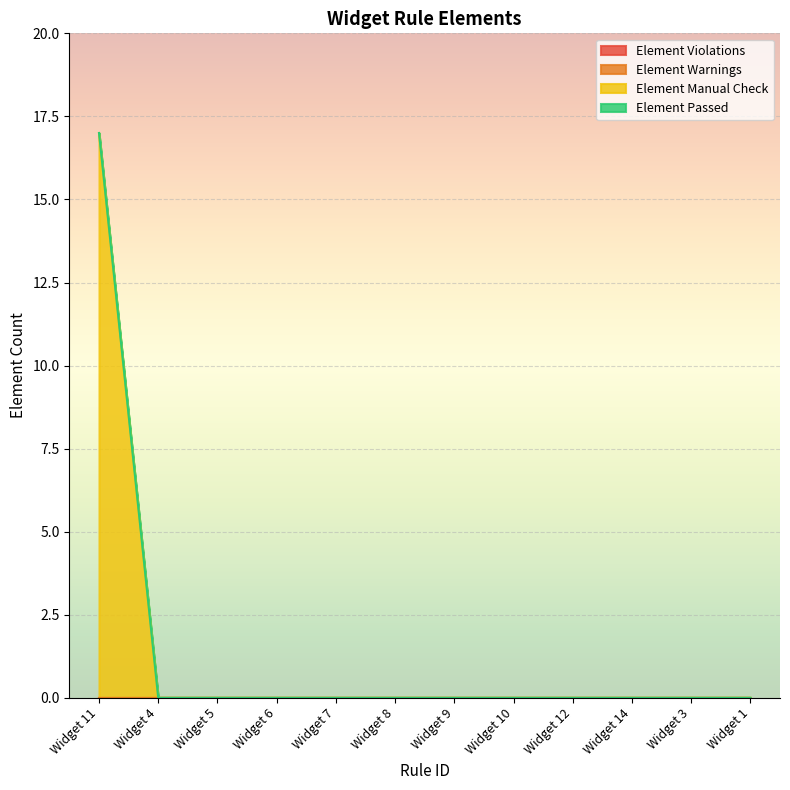

True or false: Element Violations has a value of 0 at Widget 3.

True